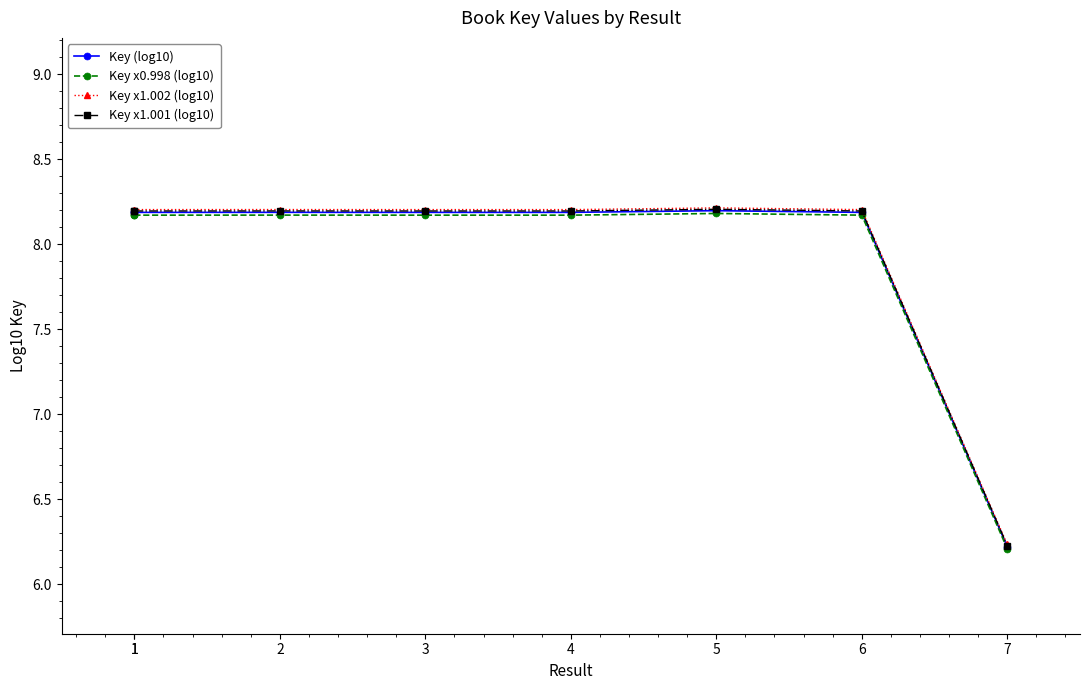

What are all the series names shown in the legend?

Key (log10), Key x0.998 (log10), Key x1.002 (log10), Key x1.001 (log10)